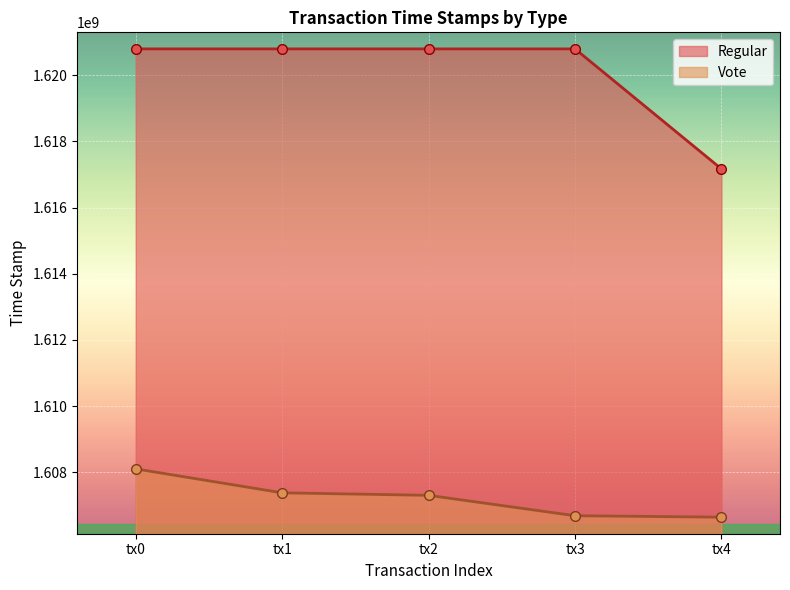

Which series has the largest total across all categories?

Regular